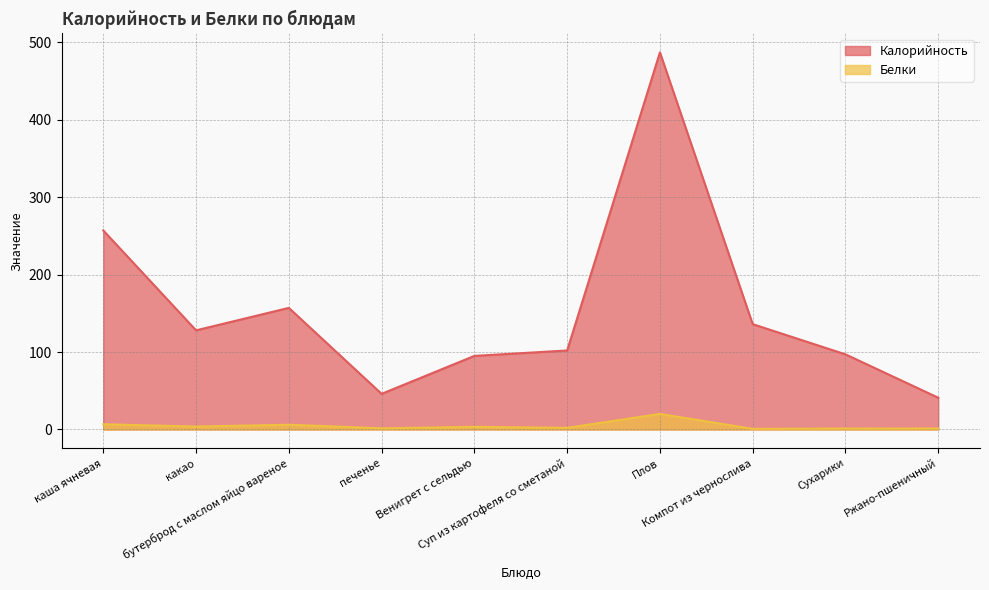

Is it true that Калорийность equals 97.0 at Сухарики?

True